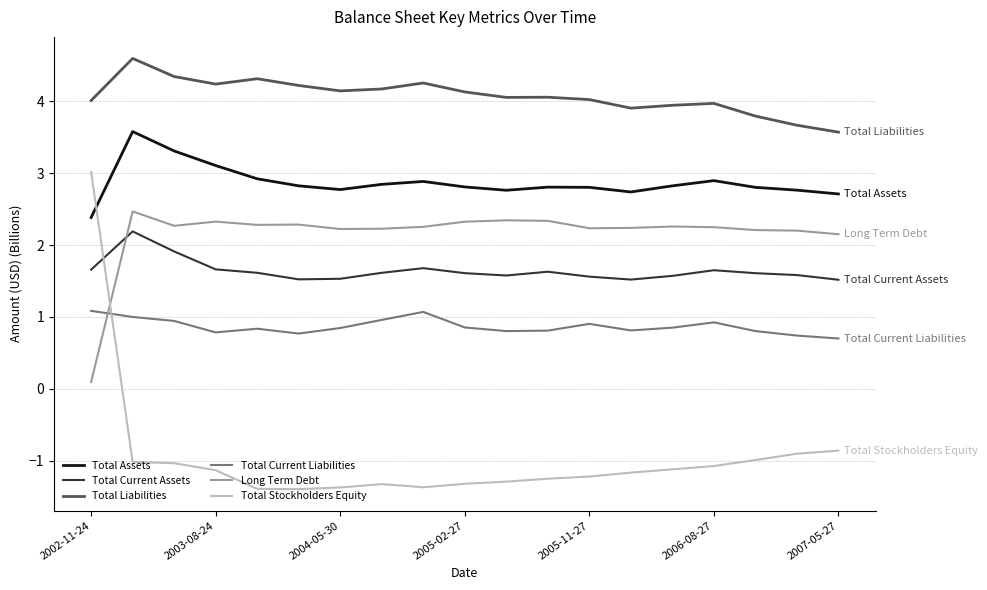

Which series has the largest total across all categories?

Total Liabilities